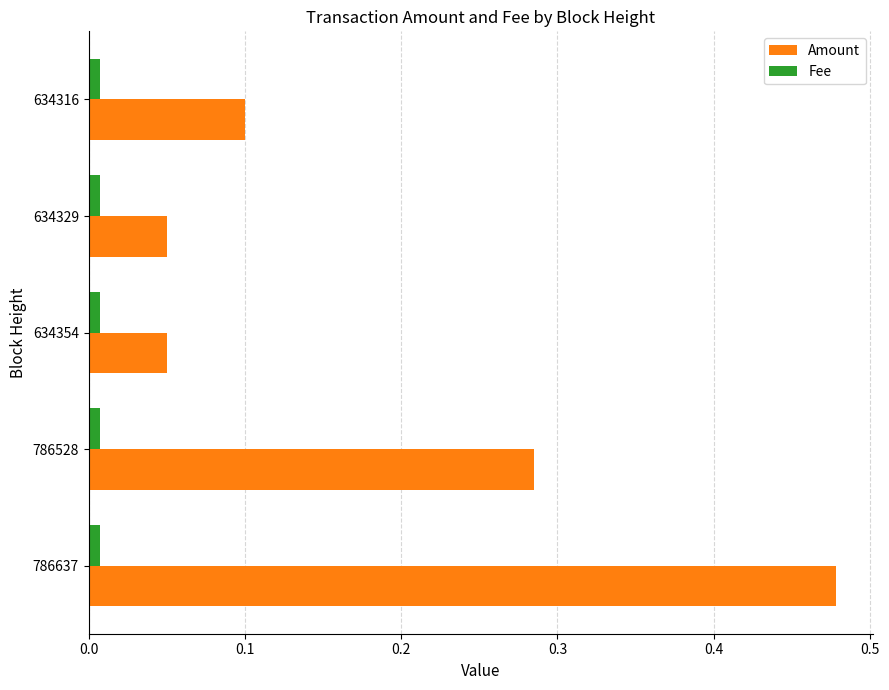

The Amount series shows 0.4 at 786528. True or false?

False